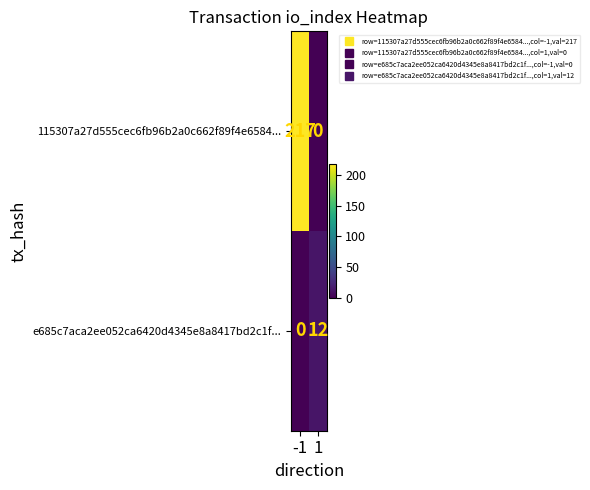

What is the sum of the 115307a27d555cec6fb96b2a0c662f89f4e6584... values at 1 and -1?

217